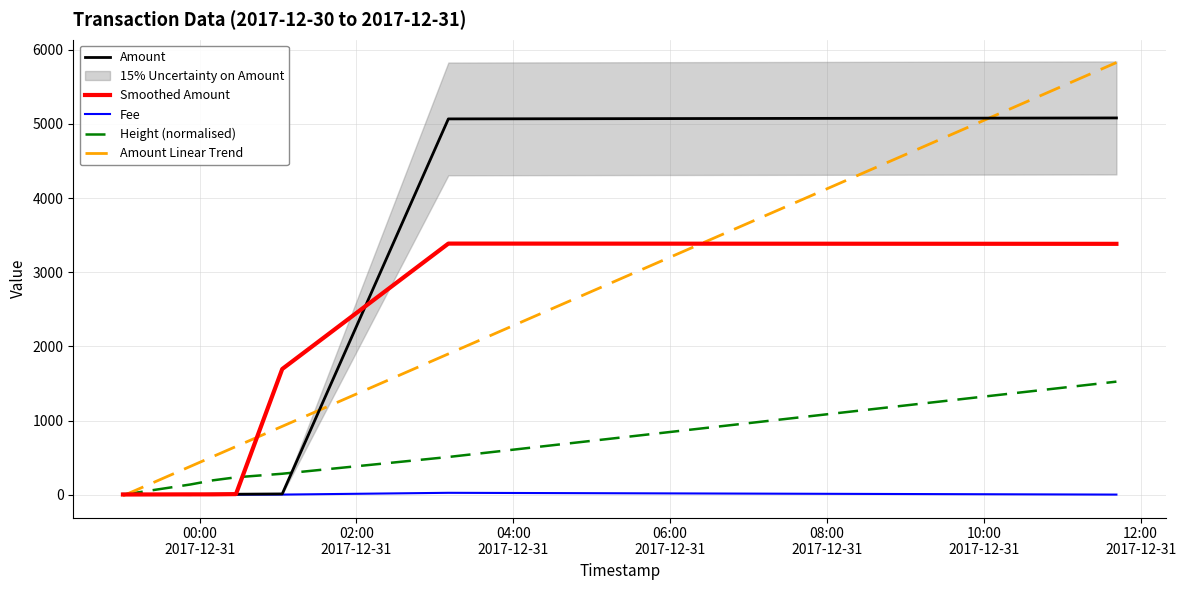

What position from the right is 08:00
2017-12-31?

3